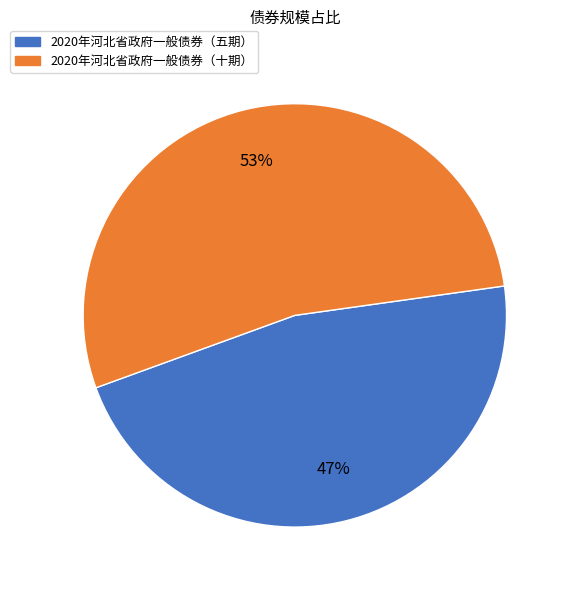

Rank the categories by value from highest to lowest.

2020年河北省政府一般债券（十期）, 2020年河北省政府一般债券（五期）